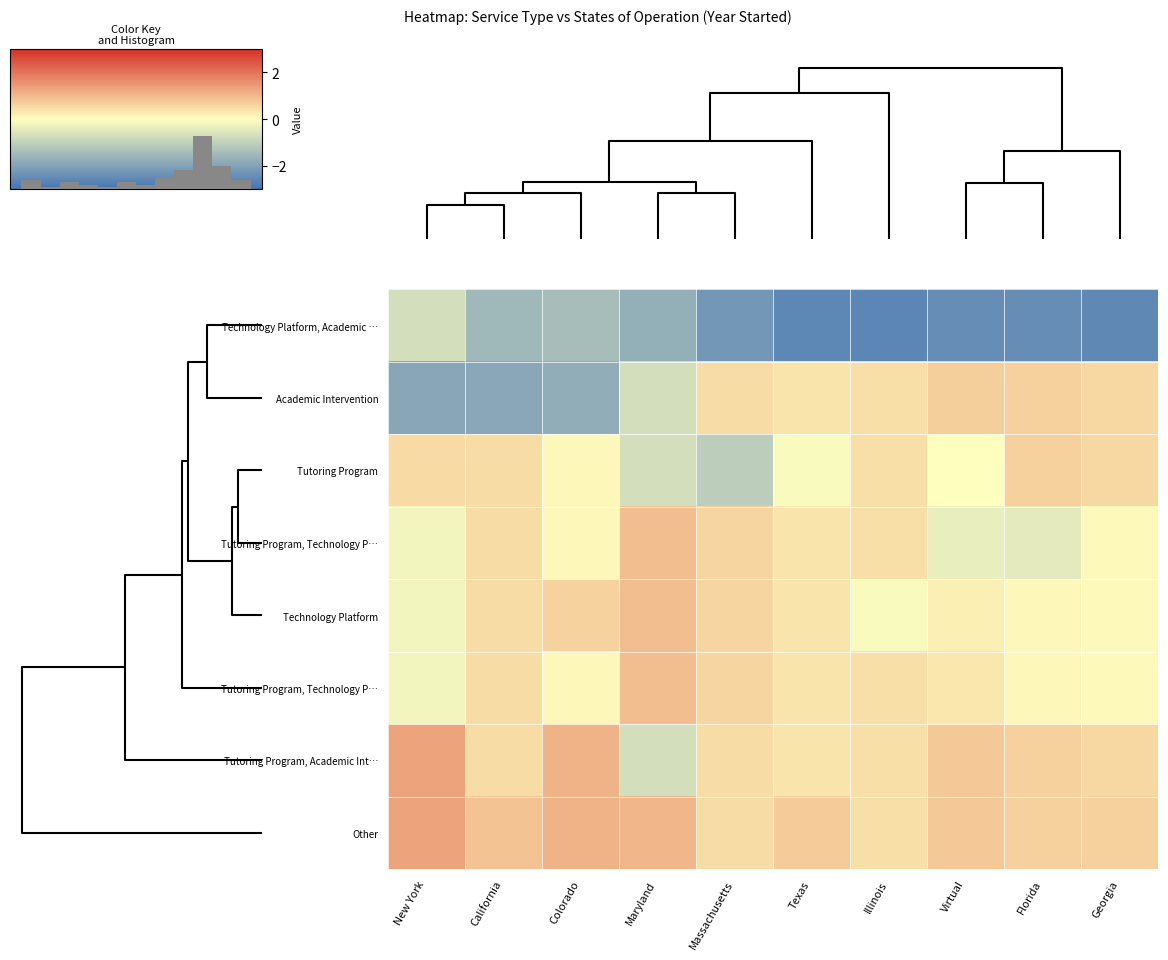

What is the sum of the row_1 values at Texas and California?

-2.6